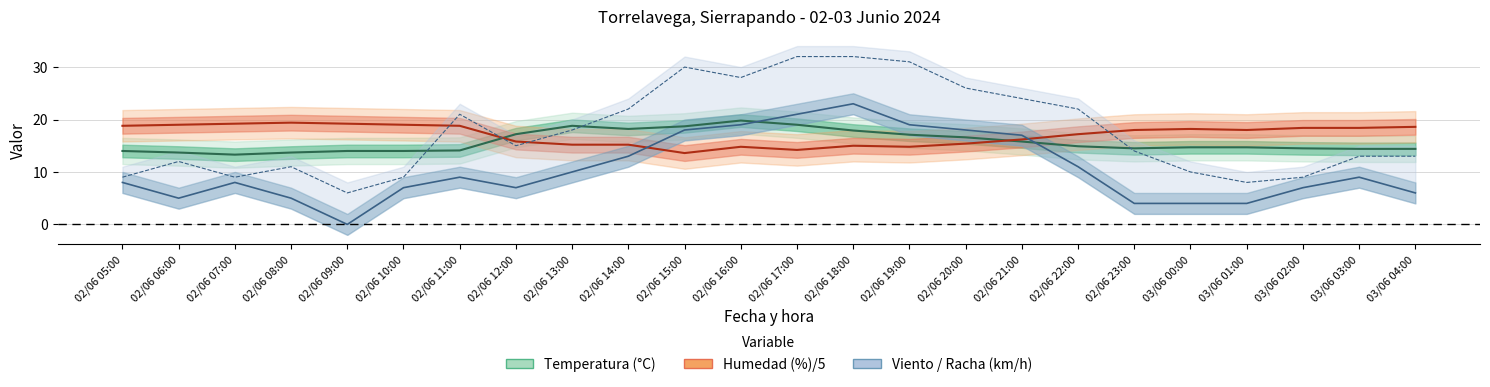

Rank the series by their maximum value, from highest to lowest.

Racha (km/h), Velocidad del viento (km/h), Temperatura (°C), Humedad (%)